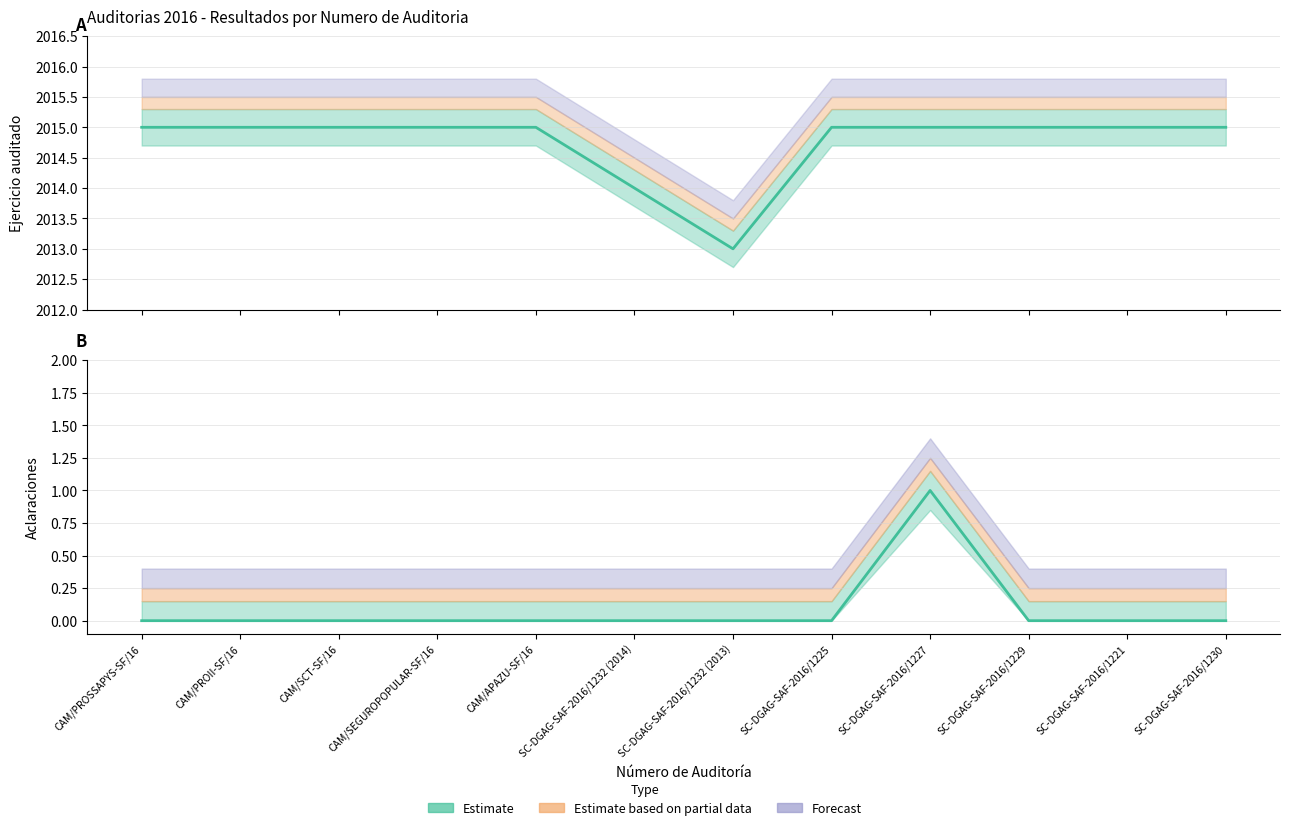

Does the chart have visible grid lines?

Yes